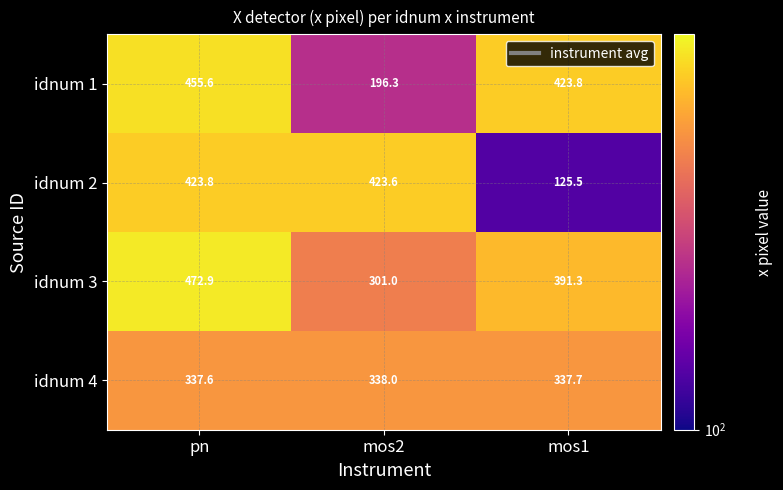

At which category is the sum across all series the highest?

pn